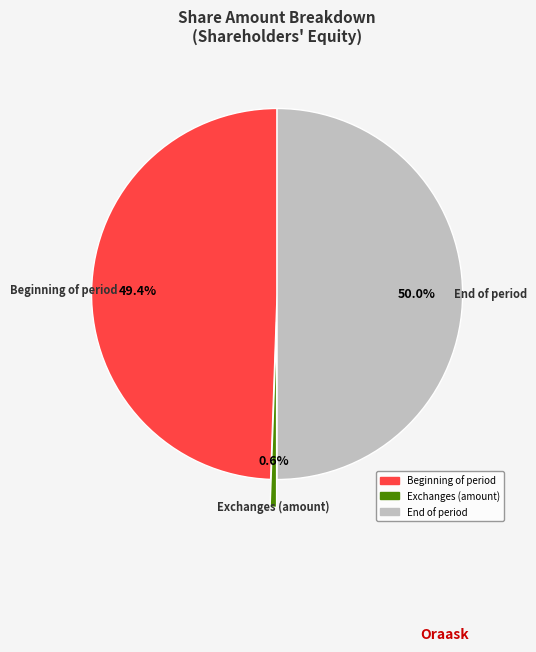

How many segments does this pie chart have?

3